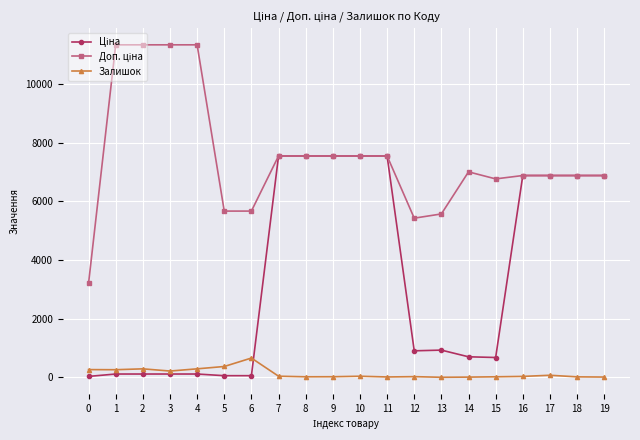

What is the greatest value displayed?

11334.0